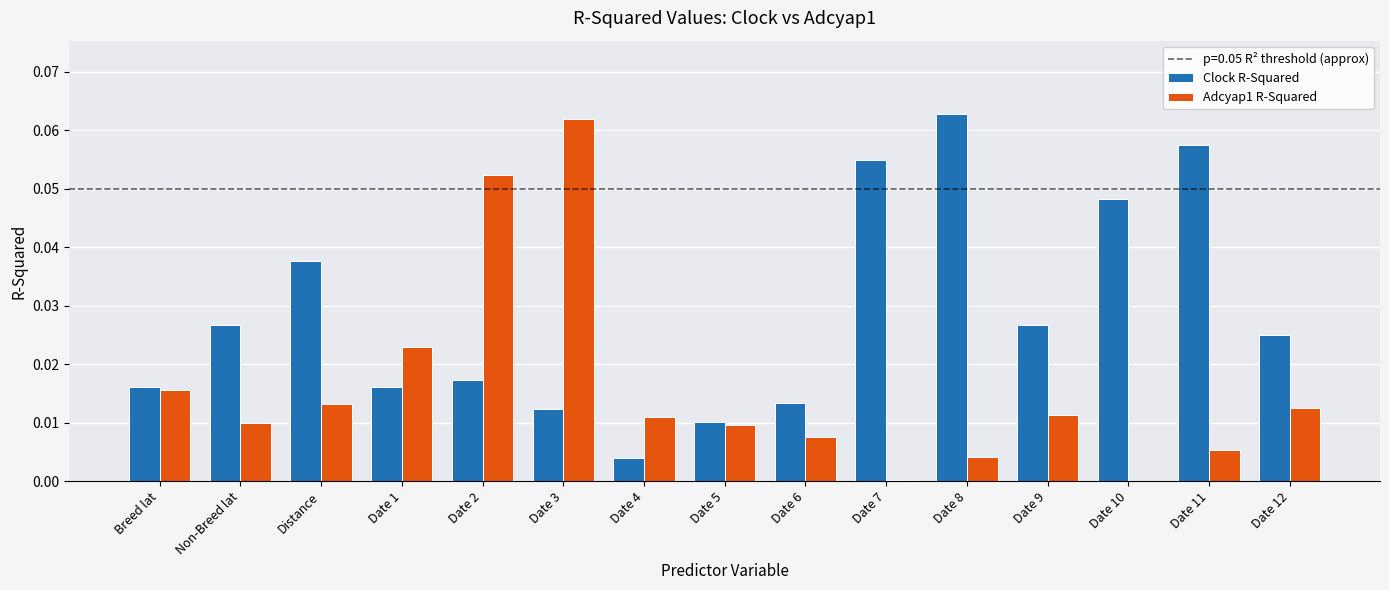

How many groups of bars are there?

15